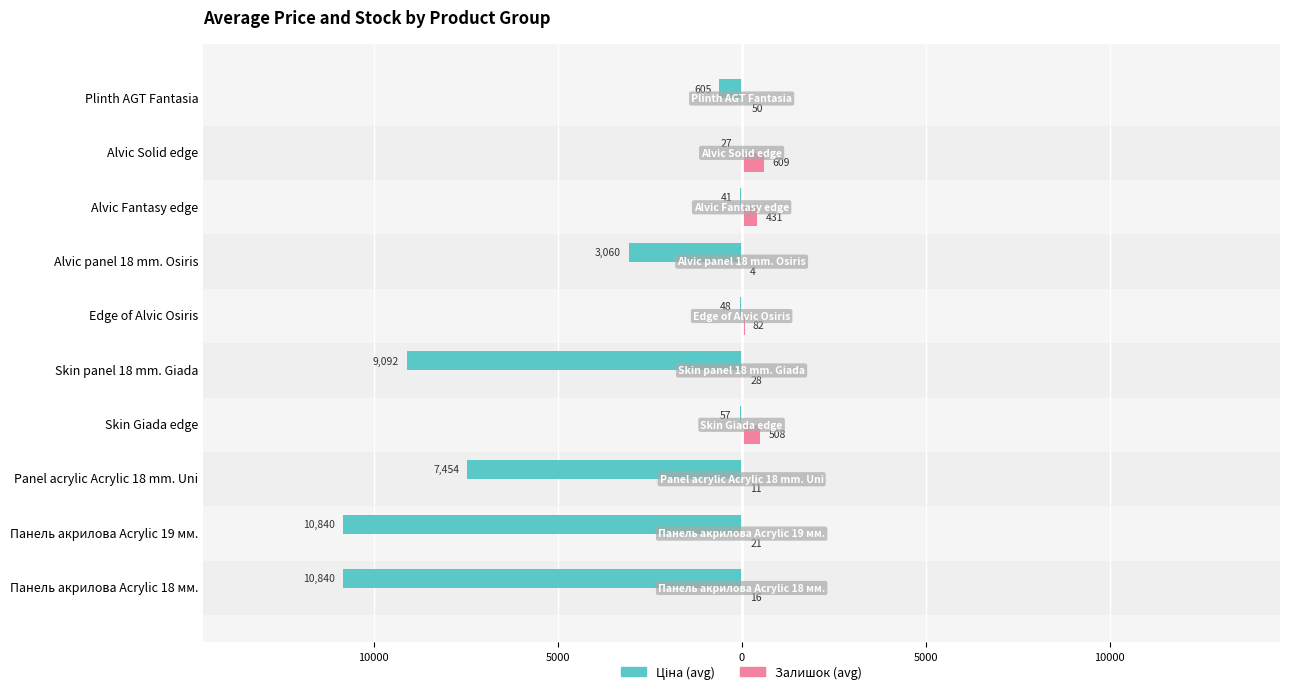

Reading left to right, transcribe all the data shown in this chart.

Ціна (avg): -10840.1	-10840.1	-7453.8	-56.8	-9092.0	-47.9	-3059.7	-41.1	-26.7	-605.3
Залишок (avg): 16.5	21.0	11.0	508.4	27.5	81.7	4.0	431.0	609.2	50.0